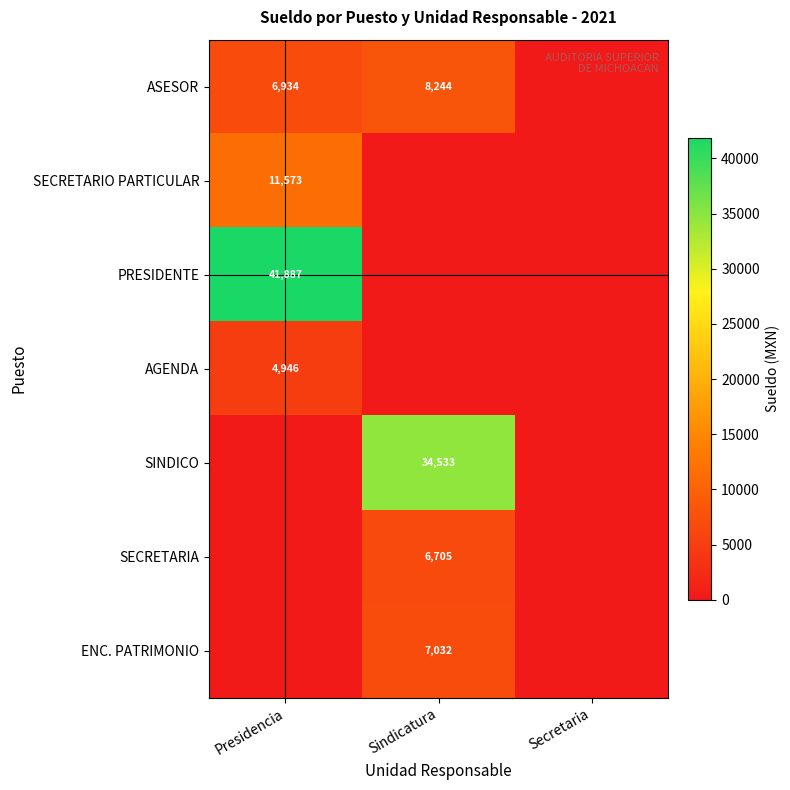

How many categories are shown in the chart?

3